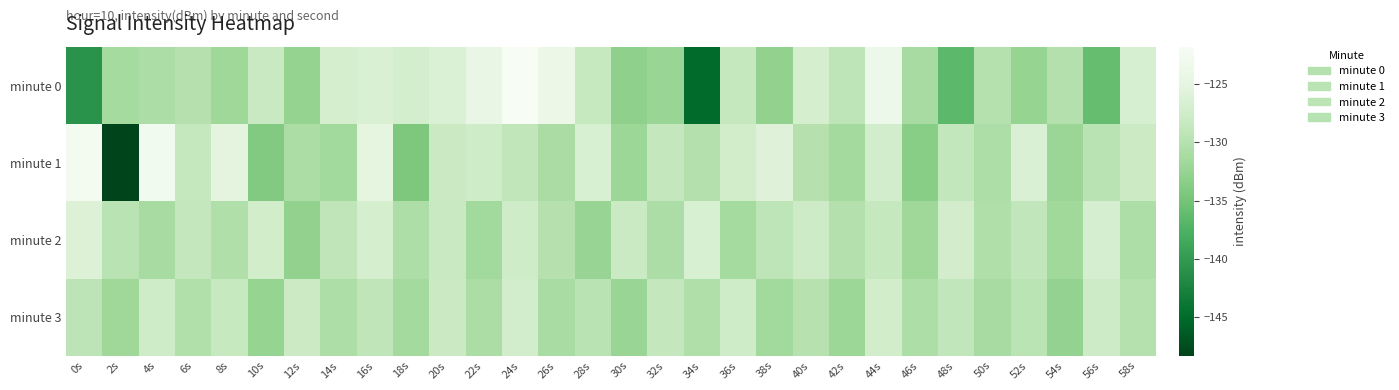

How many distinct data groups are displayed?

4